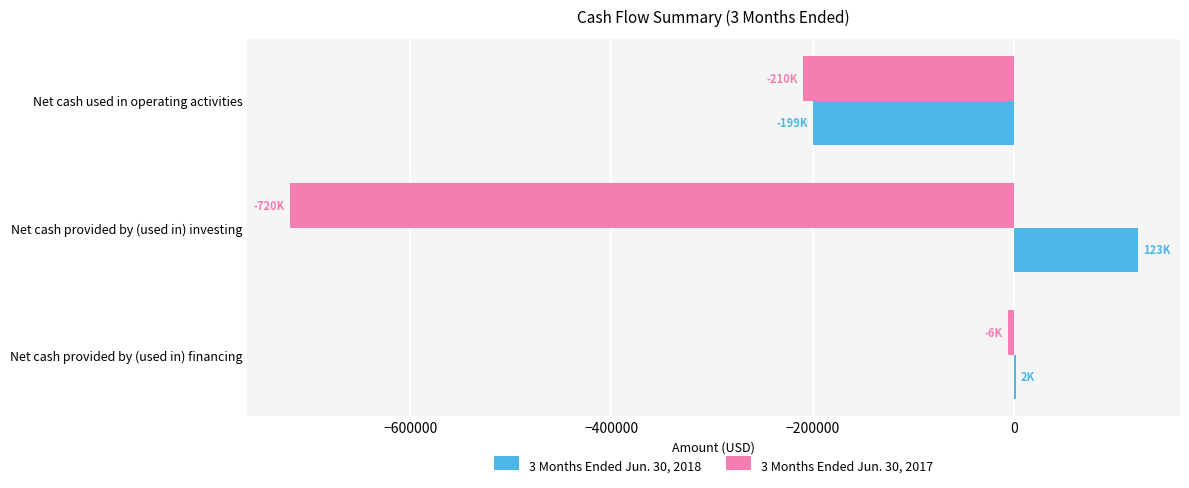

Between Net cash used in operating activities and Net cash provided by (used in) investing, which series saw the biggest shift?

3 Months Ended Jun. 30, 2017